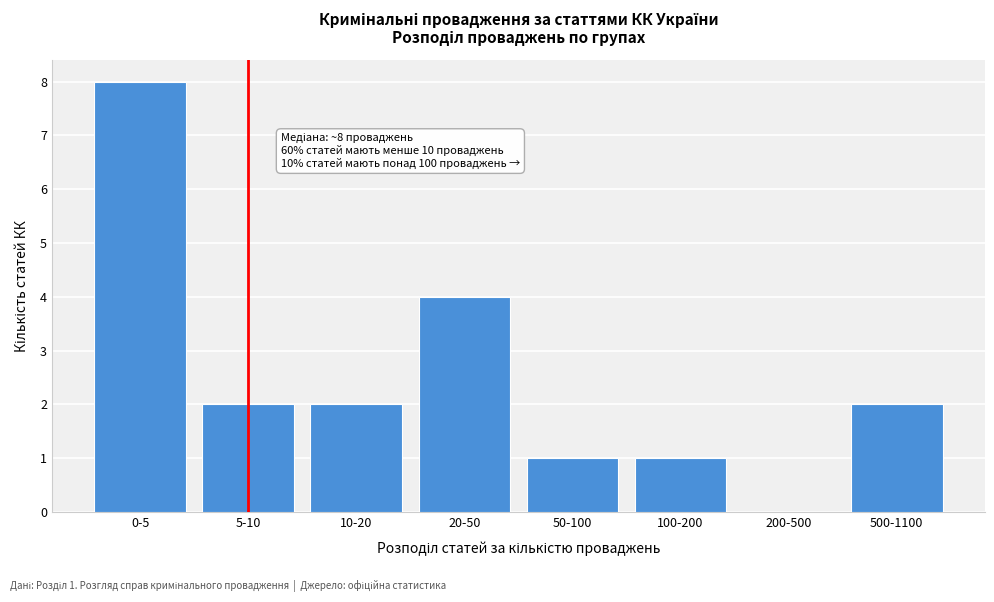

Reading left to right, transcribe all the data shown in this chart.

0-5=8	5-10=2	10-20=2	20-50=4	50-100=1	100-200=1	200-500=0	500-1100=2